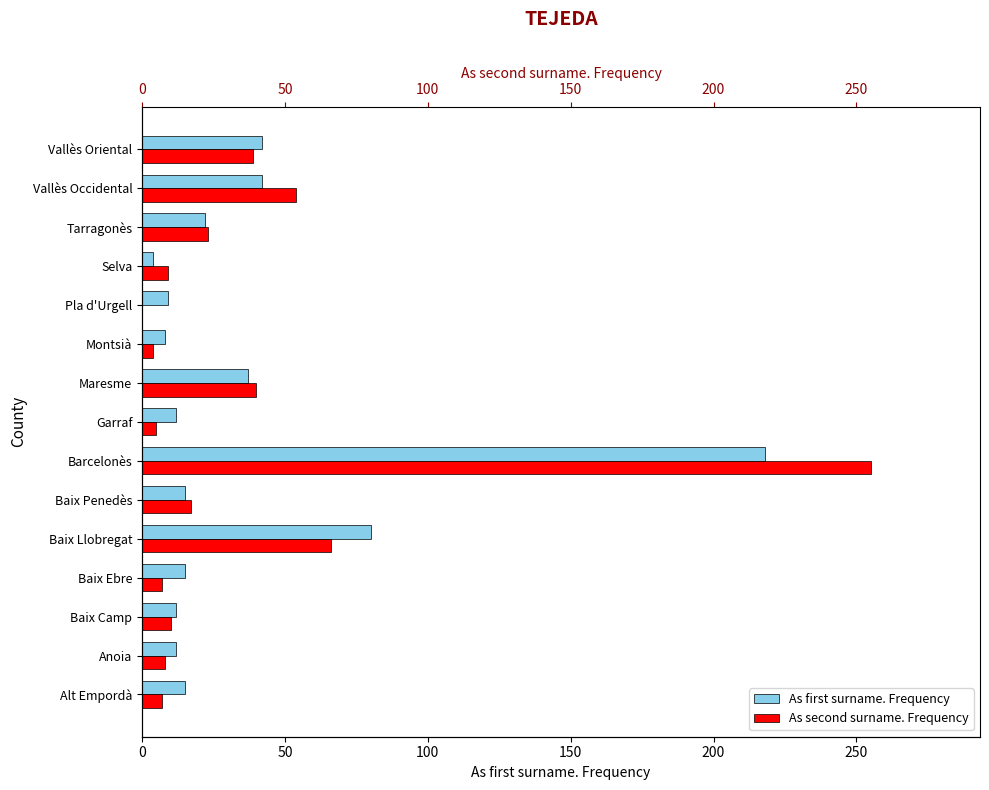

What are all the series names shown in the legend?

As first surname. Frequency, As second surname. Frequency